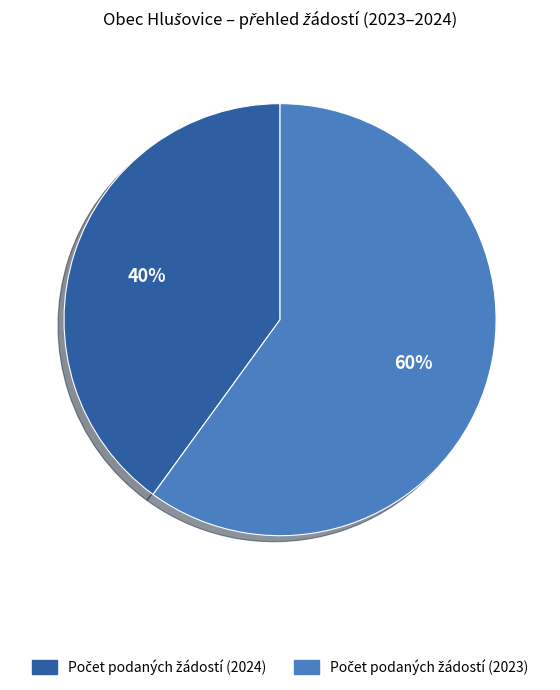

Count the number of slices in the pie.

2